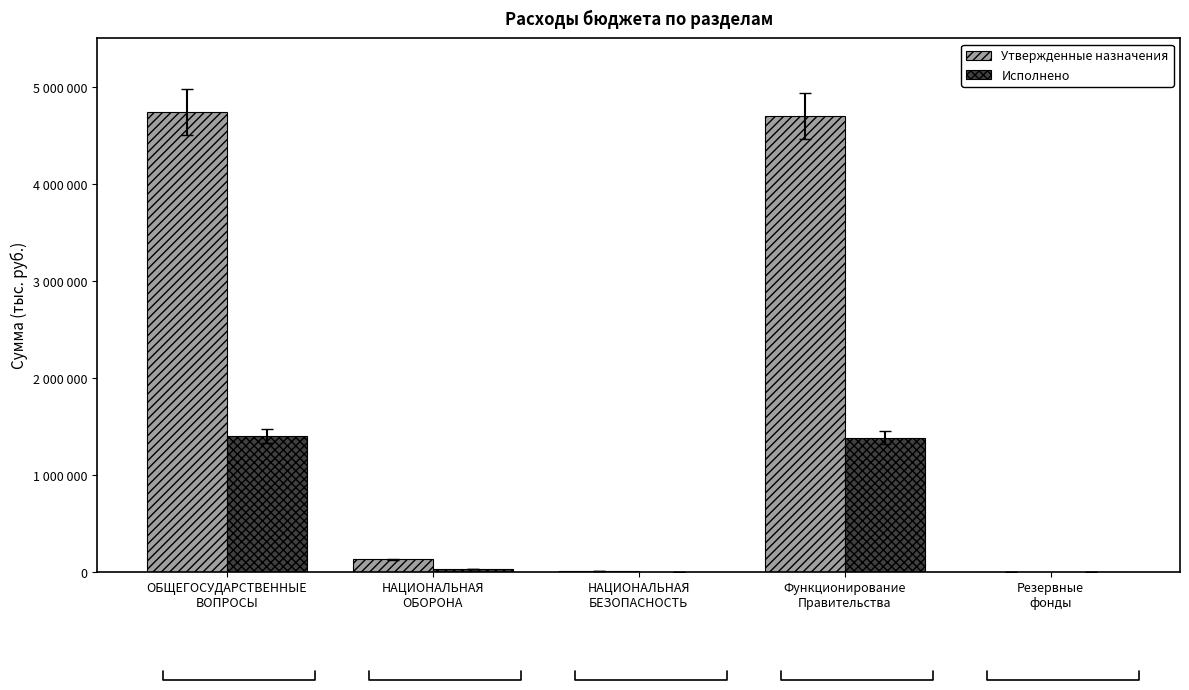

What is the average value of the Утвержденные назначения series?

1916220.0